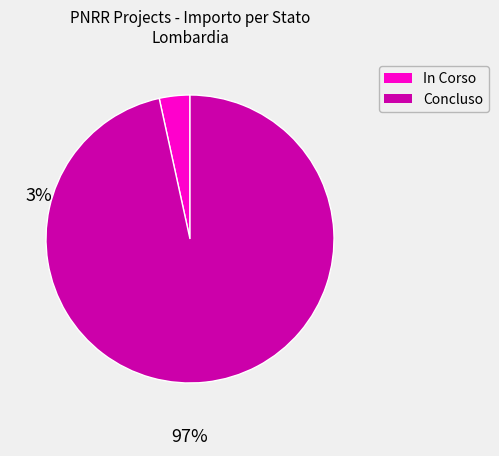

Is there a majority slice in this chart?

Yes